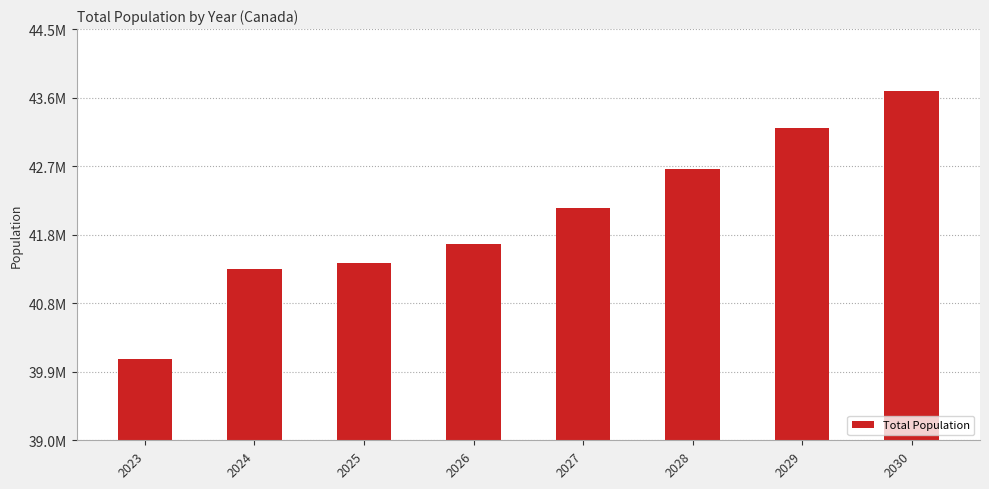

The chart shows a value of 25754732 at 2027. True or false?

False